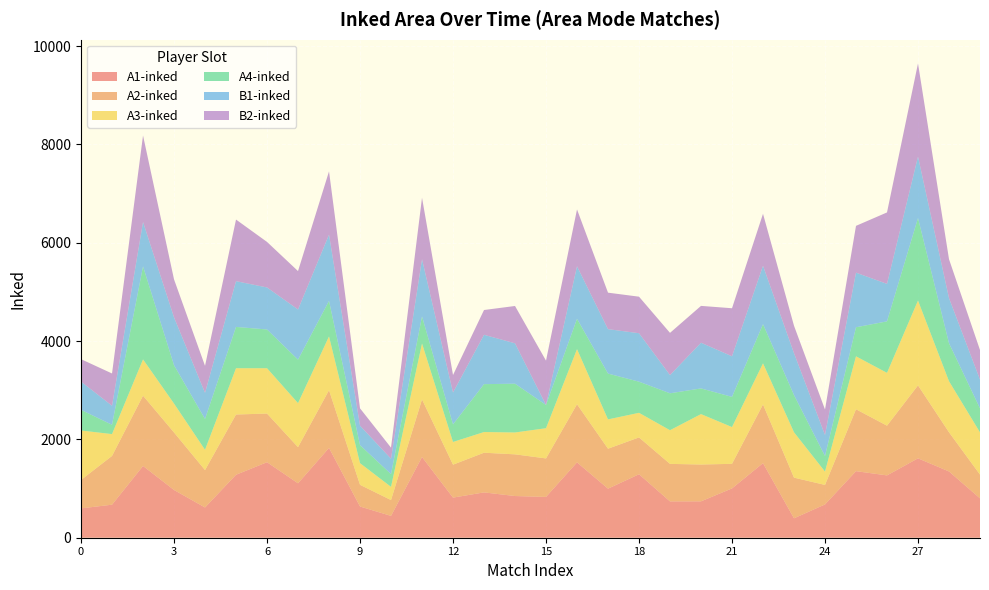

Reading left to right, what are all the values shown in this chart?

A1-inked: 0=597	1=672	2=1460	3=971	4=615	5=1281	6=1536	7=1107	8=1827	9=635	10=444	11=1642	12=816	13=922	14=848	15=830	16=1533	17=998	18=1291	19=739	20=740	21=1003	22=1517	23=395	24=677	25=1354	26=1268	27=1615	28=1348	29=801
A2-inked: 0=578	1=992	2=1429	3=1170	4=761	5=1225	6=990	7=735	8=1174	9=441	10=322	11=1171	12=670	13=807	14=848	15=783	16=1182	17=813	18=749	19=763	20=749	21=500	22=1194	23=827	24=397	25=1259	26=1011	27=1484	28=797	29=483
A3-inked: 0=1006	1=444	2=739	3=588	4=413	5=942	6=922	7=896	8=1094	9=441	10=269	11=1139	12=462	13=421	14=445	15=615	16=1121	17=596	18=501	19=685	20=1026	21=748	22=837	23=923	24=271	25=1077	26=1075	27=1726	28=1039	29=859
A4-inked: 0=420	1=189	2=1891	3=780	4=626	5=840	6=788	7=884	8=722	9=366	10=259	11=550	12=358	13=974	14=992	15=472	16=617	17=932	18=633	19=751	20=522	21=614	22=796	23=756	24=317	25=591	26=1047	27=1678	28=772	29=488
B1-inked: 0=575	1=388	2=904	3=974	4=532	5=931	6=855	7=1021	8=1349	9=396	10=313	11=1165	12=648	13=1004	14=822	15=0	16=1069	17=904	18=986	19=371	20=930	21=826	22=1189	23=853	24=428	25=1111	26=763	27=1251	28=919	29=586
B2-inked: 0=456	1=656	2=1759	3=772	4=549	5=1253	6=926	7=781	8=1286	9=353	10=225	11=1249	12=355	13=504	14=759	15=902	16=1156	17=742	18=743	19=858	20=749	21=977	22=1056	23=558	24=518	25=952	26=1453	27=1894	28=791	29=601